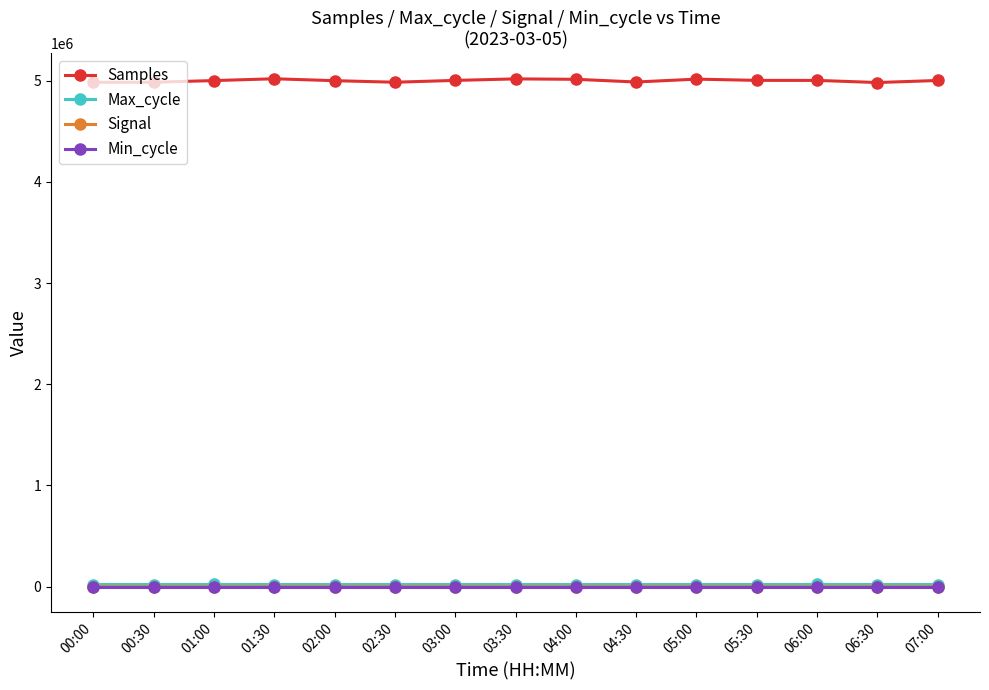

What is the label of the 10th point from the right?

02:30